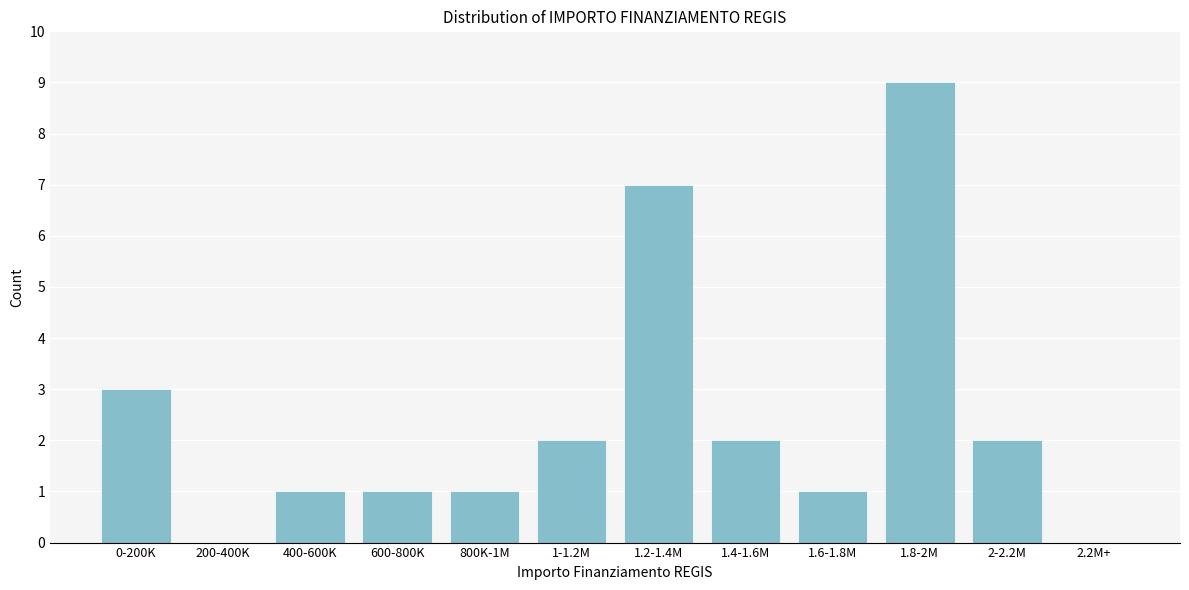

Reading left to right, extract all data points from this chart.

0-200K=3	200-400K=0	400-600K=1	600-800K=1	800K-1M=1	1-1.2M=2	1.2-1.4M=7	1.4-1.6M=2	1.6-1.8M=1	1.8-2M=9	2-2.2M=2	2.2M+=0